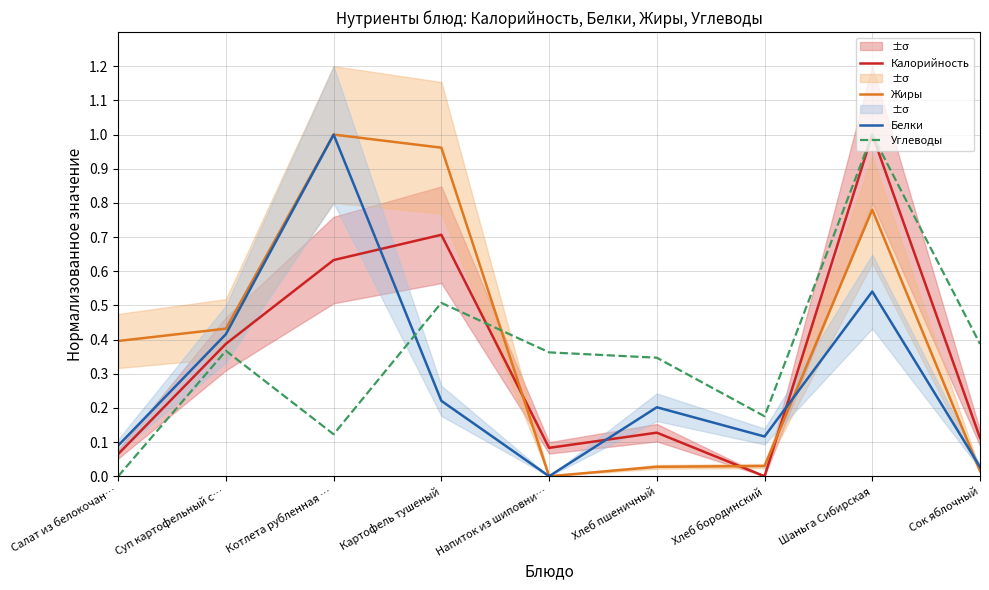

What are all the series names shown in the legend?

Калорийность, Жиры, Белки, Углеводы